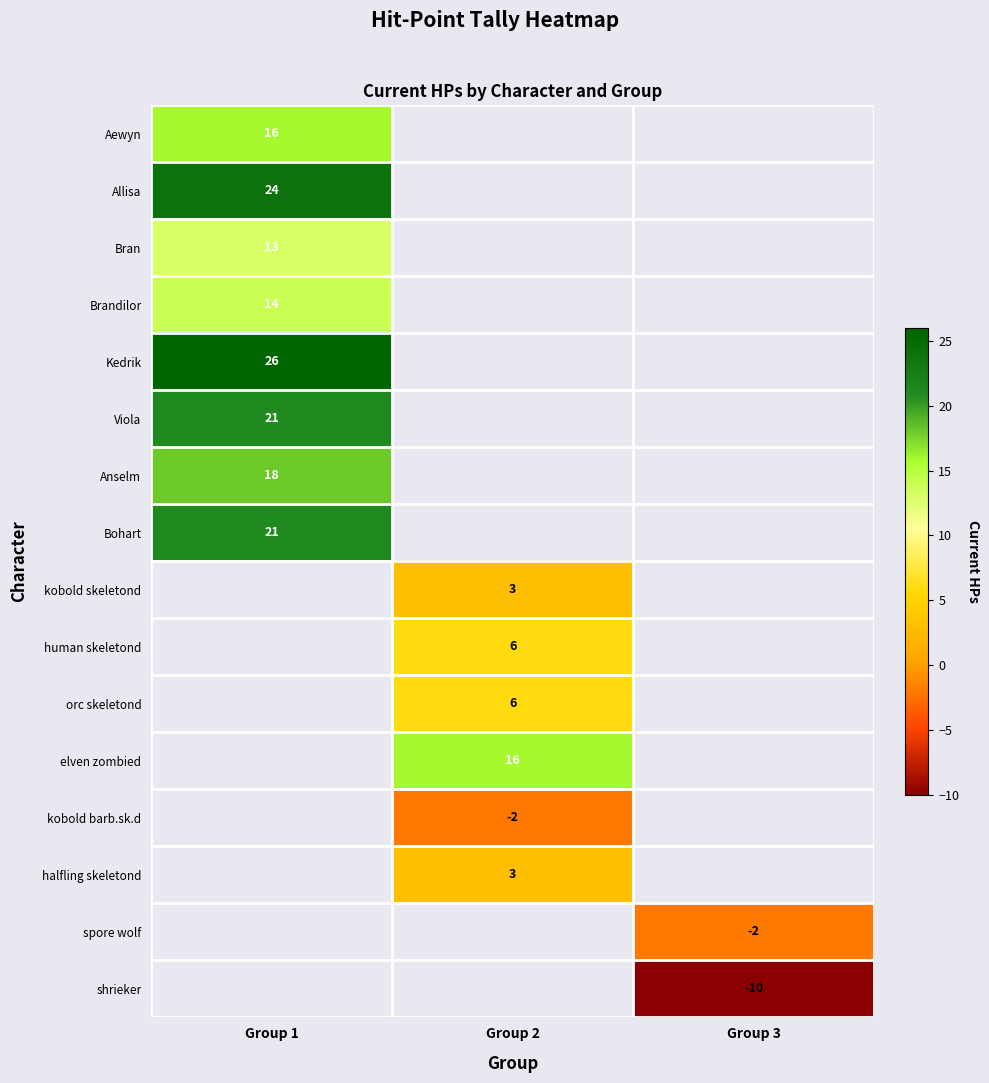

The kobold barb.sk.d series shows -1 at Group 2. True or false?

False